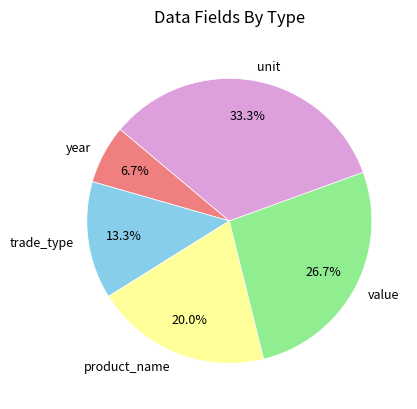

Which has a higher value, year or unit?

unit